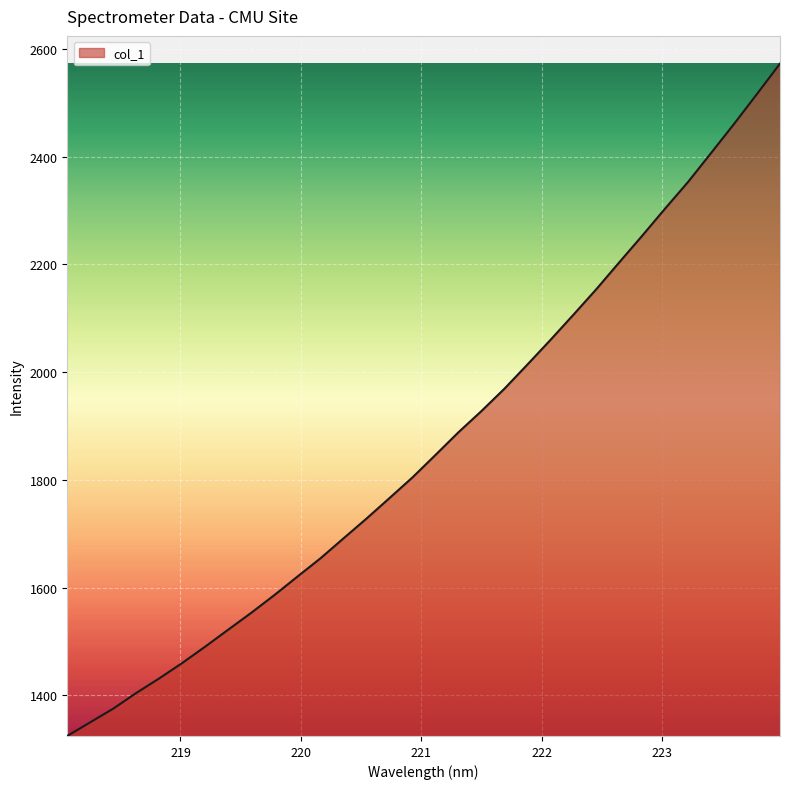

What is the minimum value shown in the chart?

1324.8